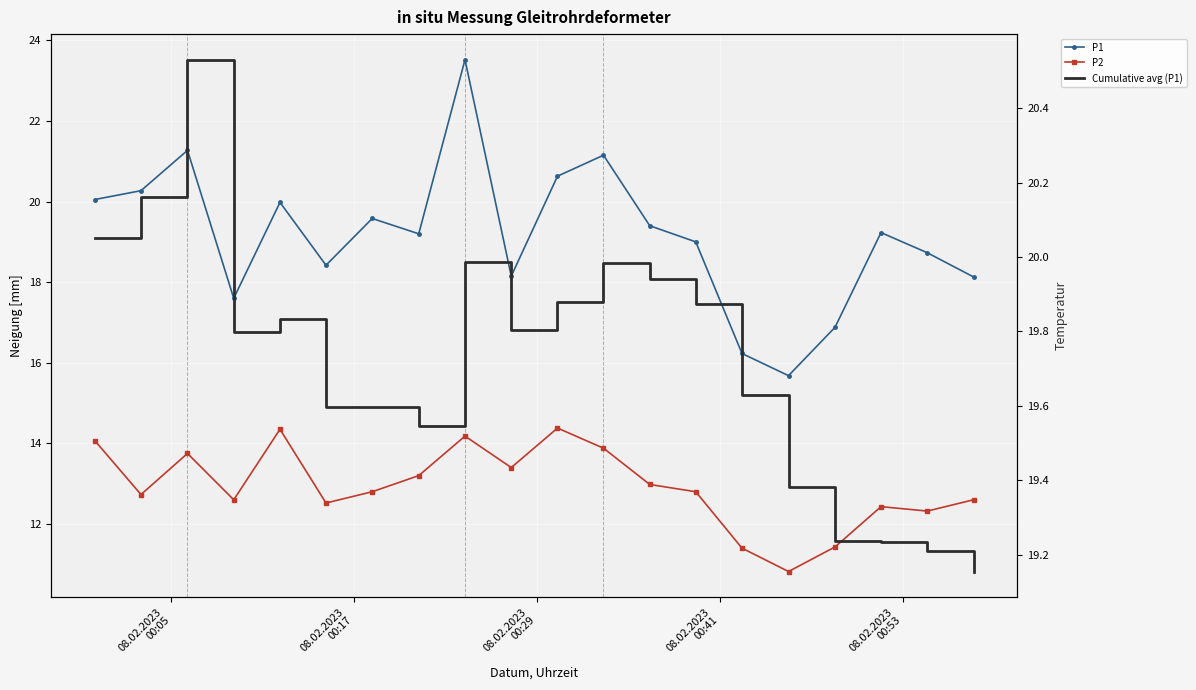

Which series changed the most between 08.02.2023
00:29 and 08.02.2023
00:53?

P1